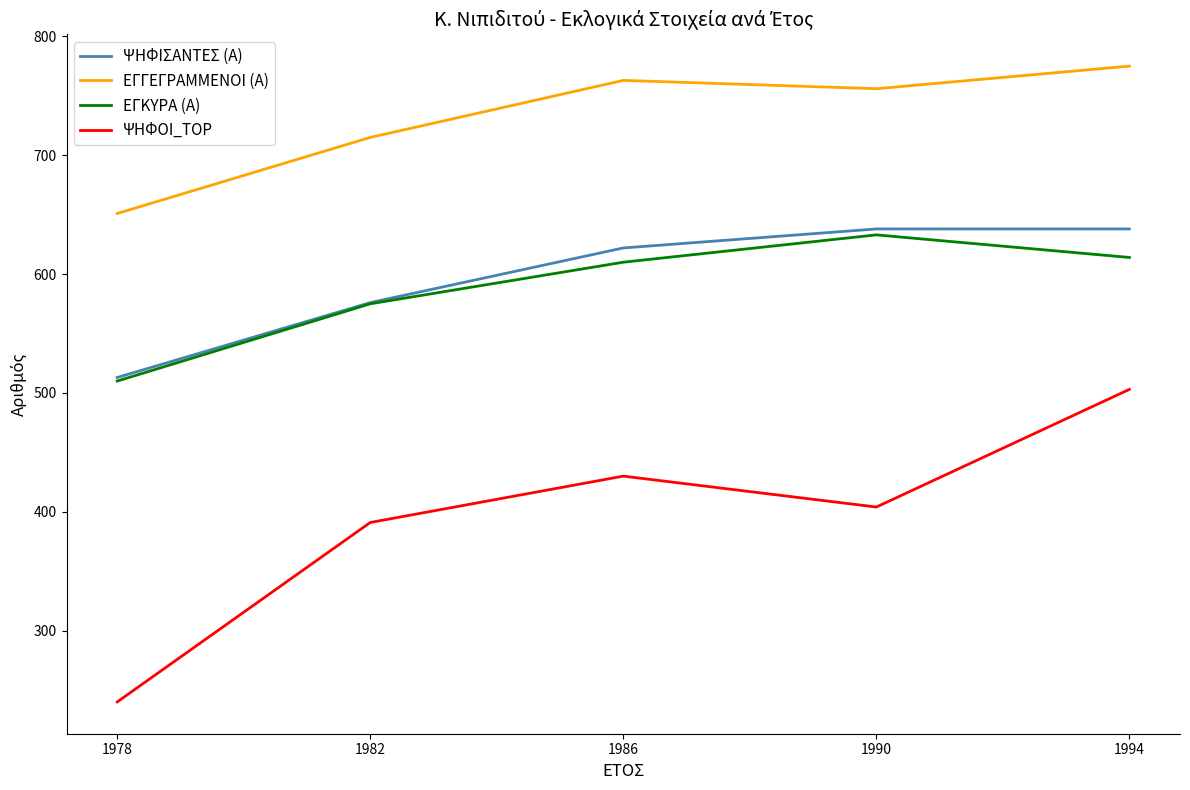

How many categories are shown in the chart?

5